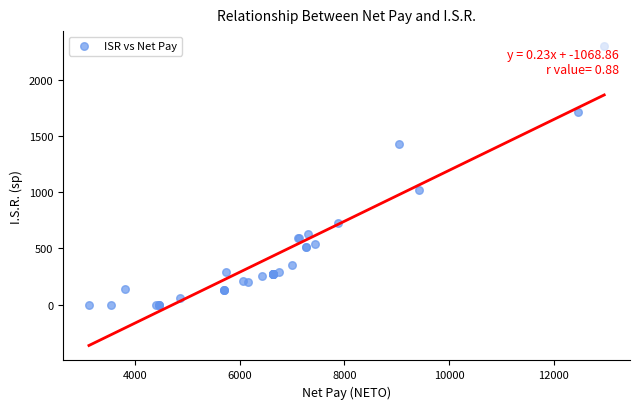

What Y value in the scatter plot is closest to 1149?

1015.6